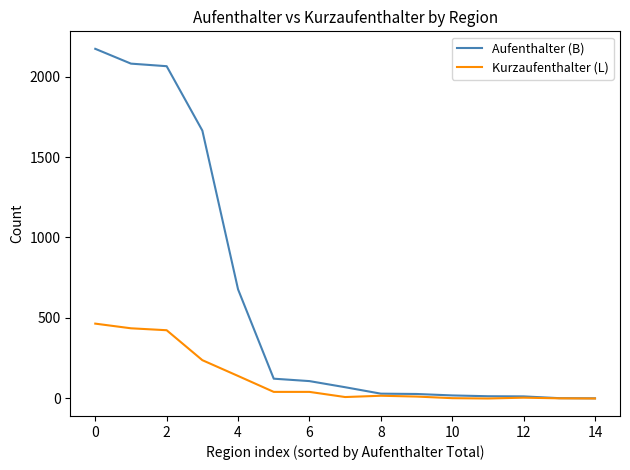

Which series has the widest spread of values?

Aufenthalter (B)